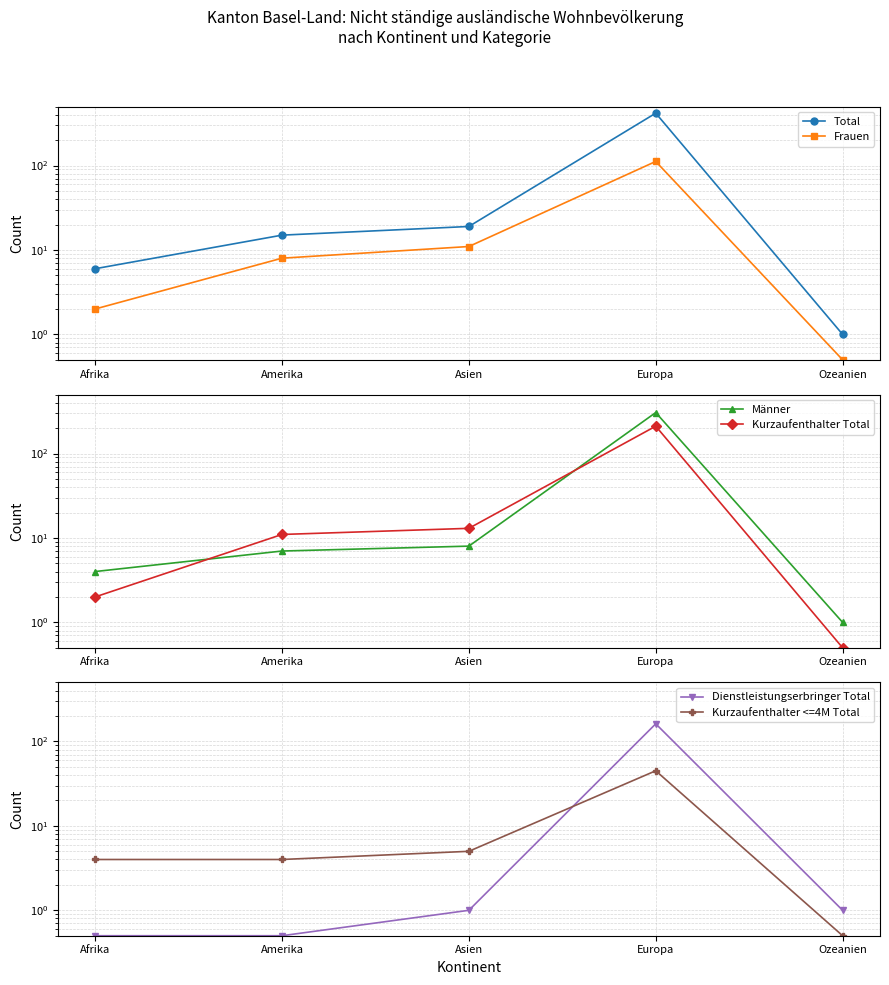

How many interior local peaks does the Kurzaufenthalter <=4M Total series have?

1